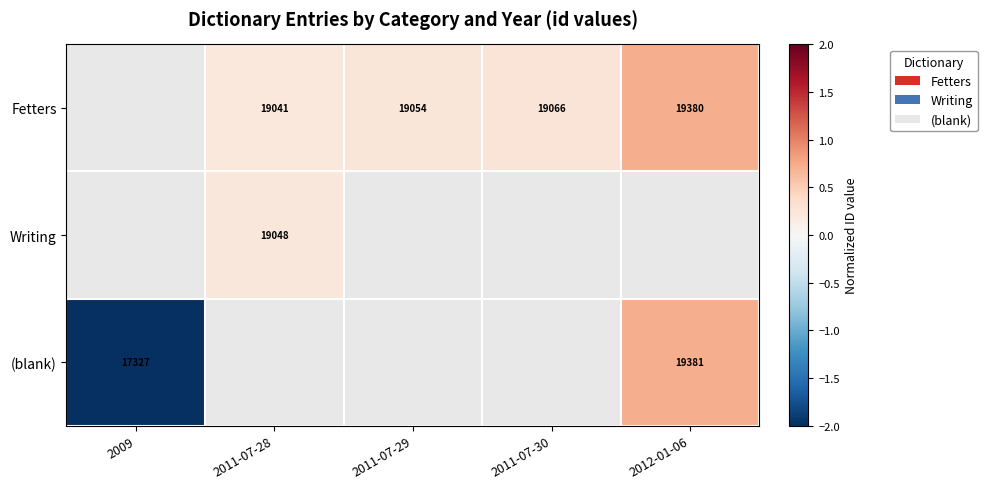

How many series are shown in this chart?

3